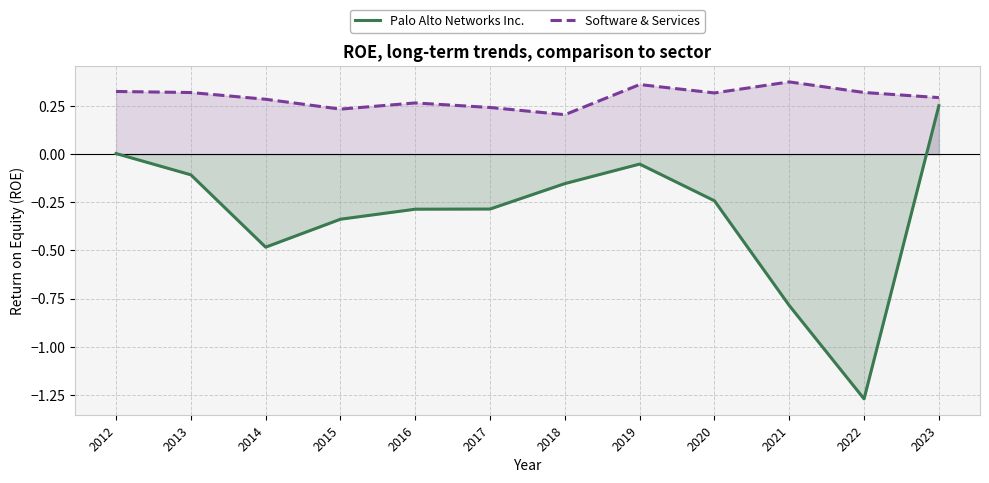

What is the value of the Palo Alto Networks Inc. point at the 4th from the left?

-0.3